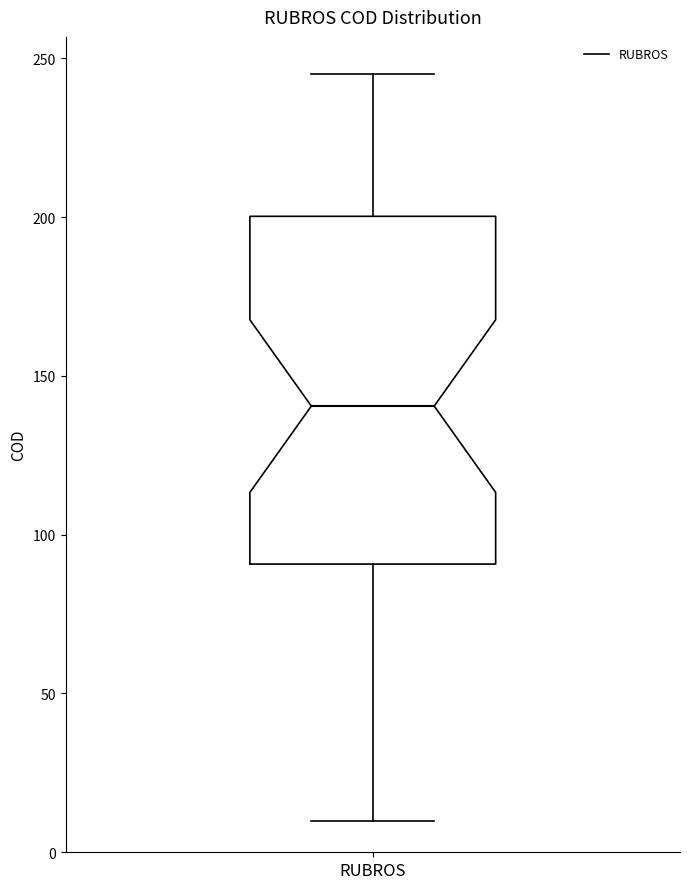

Transcribe this box plot: give where the median line is, the range the box spans, and where the two whiskers end, as read against the y-axis. The values are not printed on the chart, so give them approximately, as read against the axis.

median 140, box 90 to 200, whiskers 10 to 245